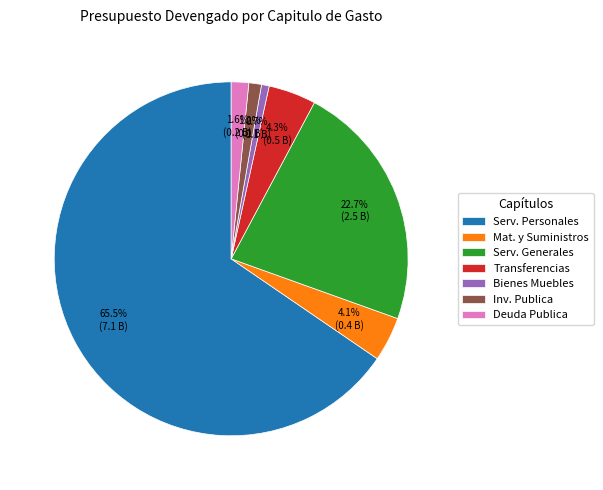

Which slice is the largest?

Serv. Personales